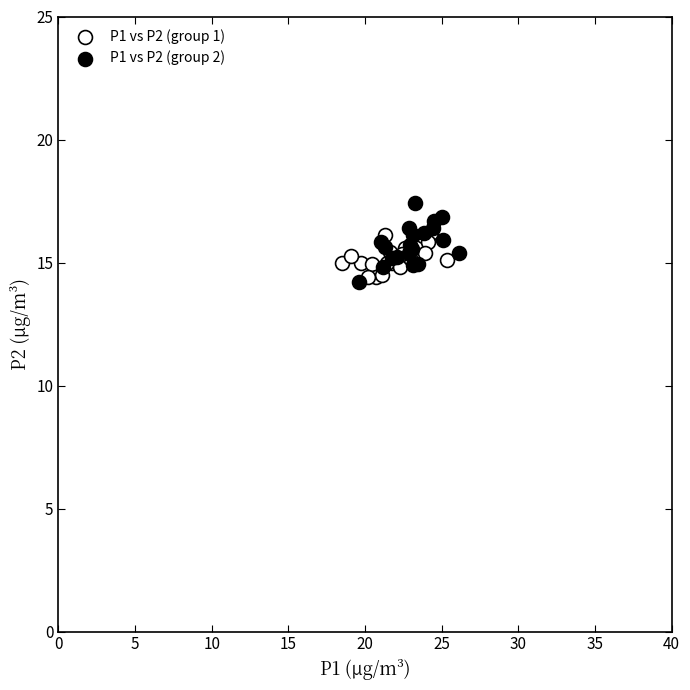

Which series reaches the maximum Y coordinate?

P1 vs P2 (group 2)